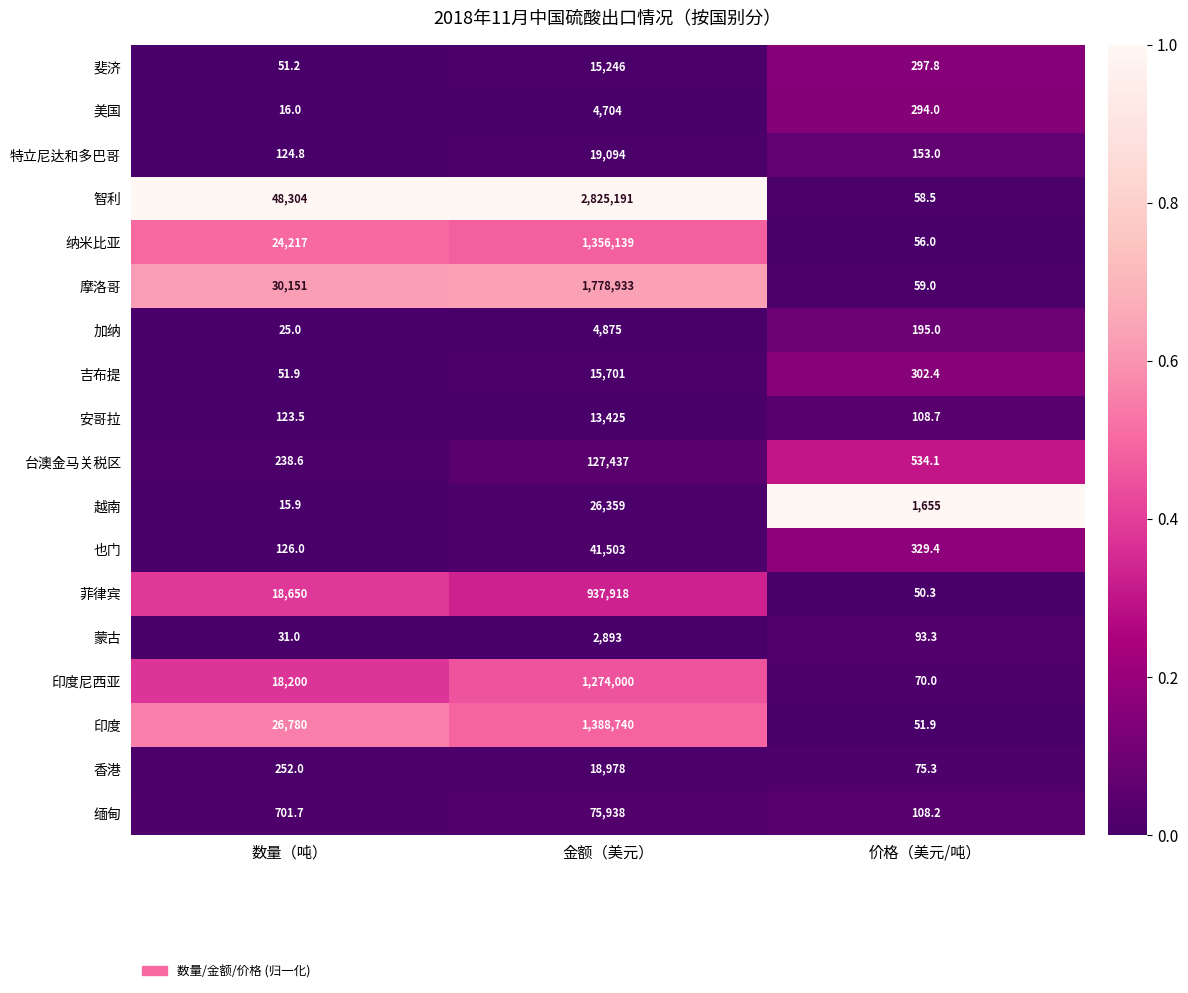

Which series has the widest spread of values?

智利